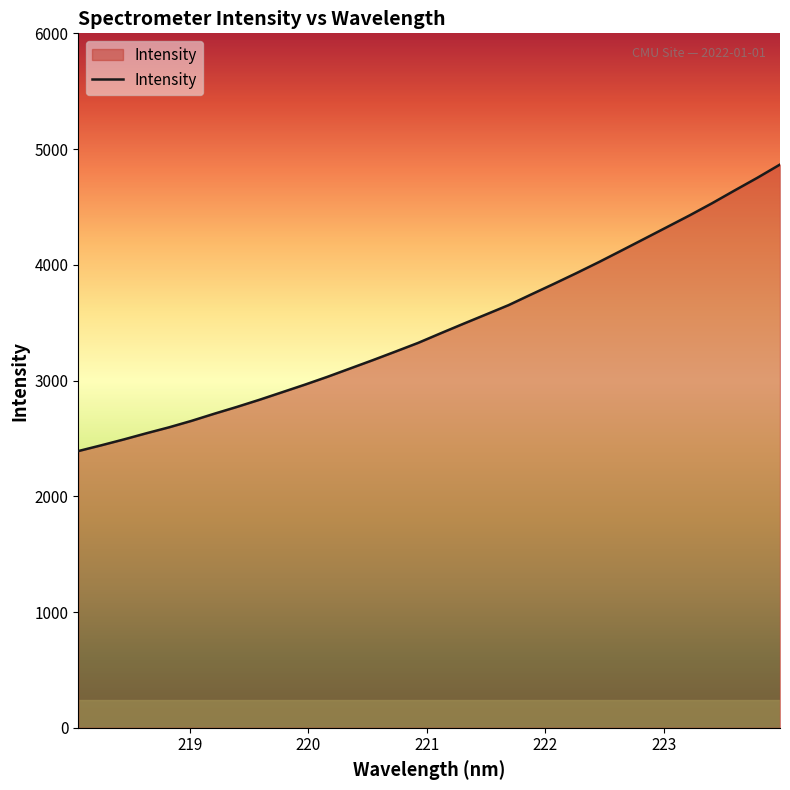

What is the difference between the maximum and minimum values?

2475.8